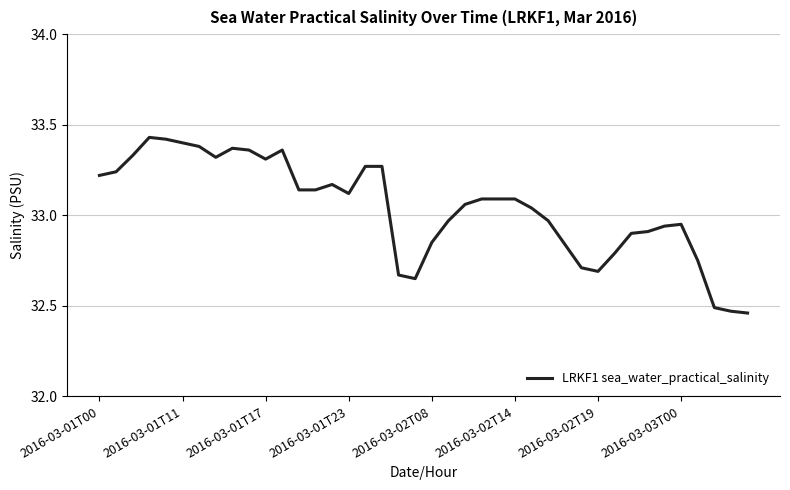

How many lines are shown in the chart?

1